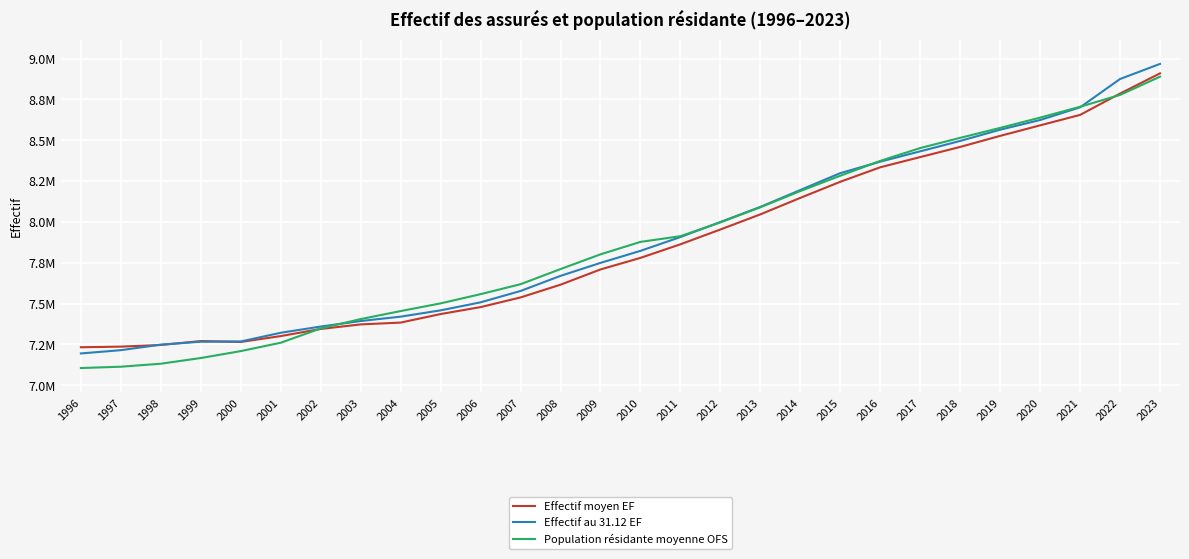

Between 2008 and 2016, which series saw the biggest shift?

Effectif moyen EF